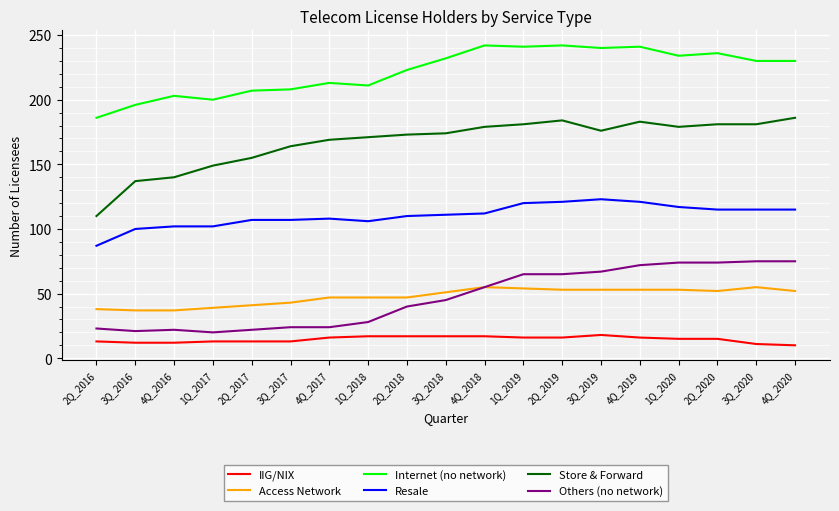

Which series has the widest spread of values?

Store & Forward